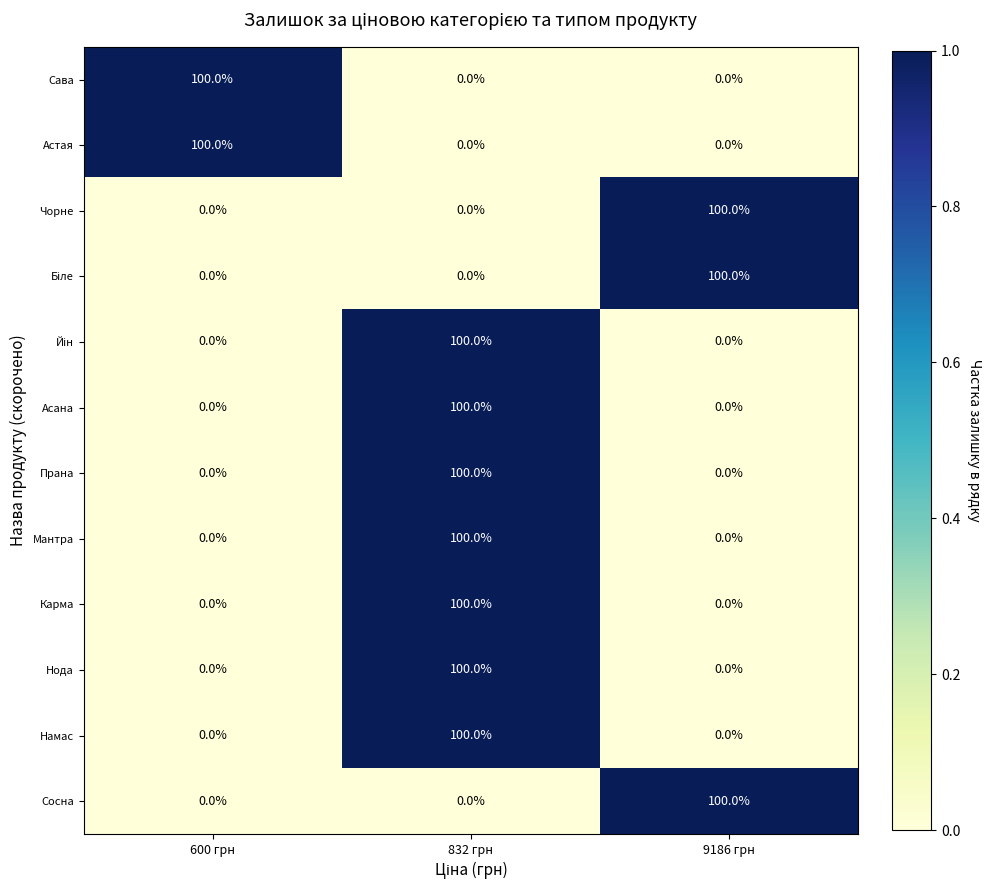

How many Намас values are between 0 and 100?

3